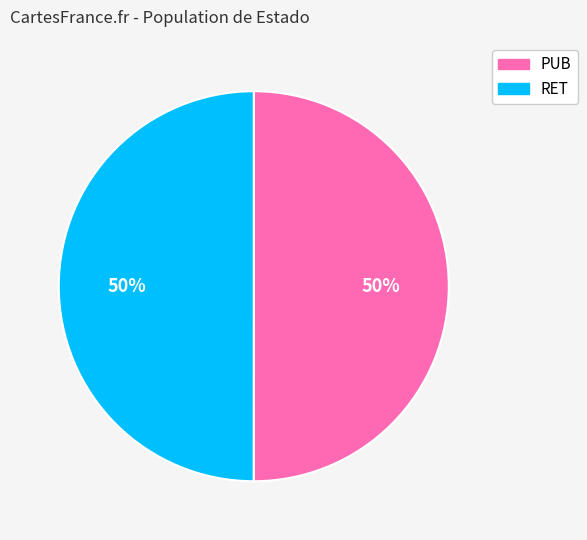

Is the sum of PUB and RET greater than half?

Yes